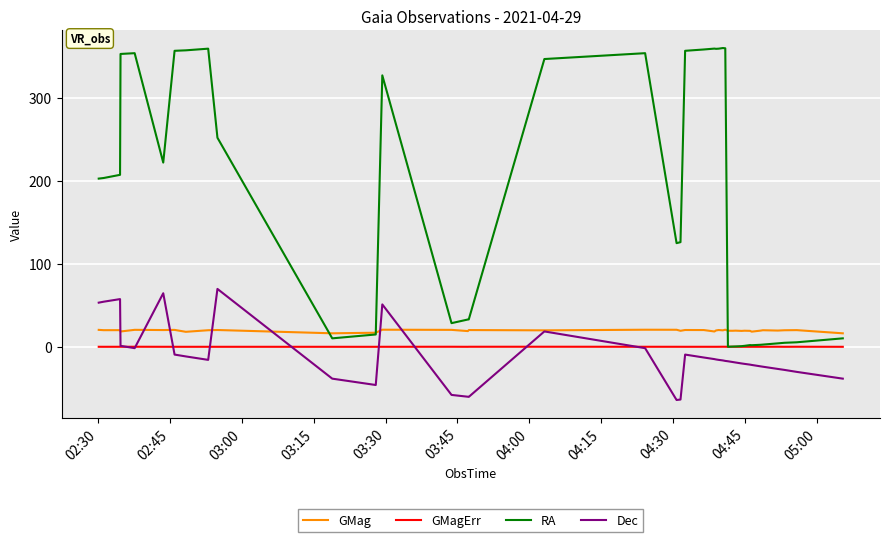

True or false: Dec and RA cross at least once.

False